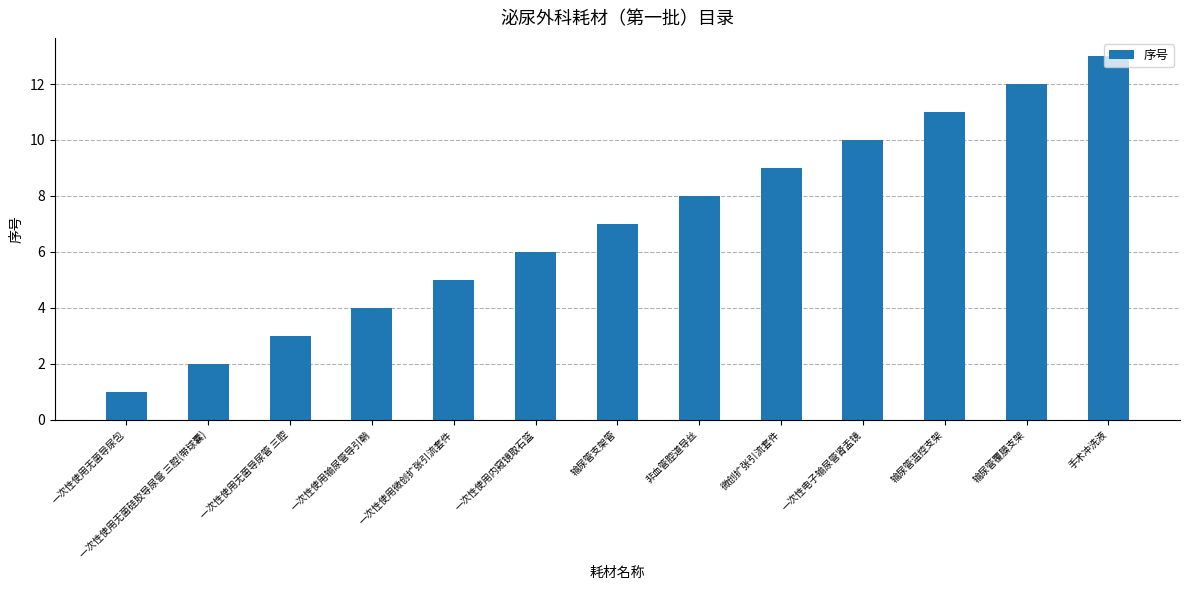

List the labels in order of value, largest first.

手术冲洗液, 输尿管覆膜支架, 输尿管温控支架, 一次性电子输尿管肾盂镜, 微创扩张引流套件, 非血管腔道导丝, 输尿管支架管, 一次性使用内窥镜取石篮, 一次性使用微创扩张引流套件, 一次性使用输尿管导引鞘, 一次性使用无菌导尿管 三腔, 一次性使用无菌硅胶导尿管 三腔(带球囊), 一次性使用无菌导尿包